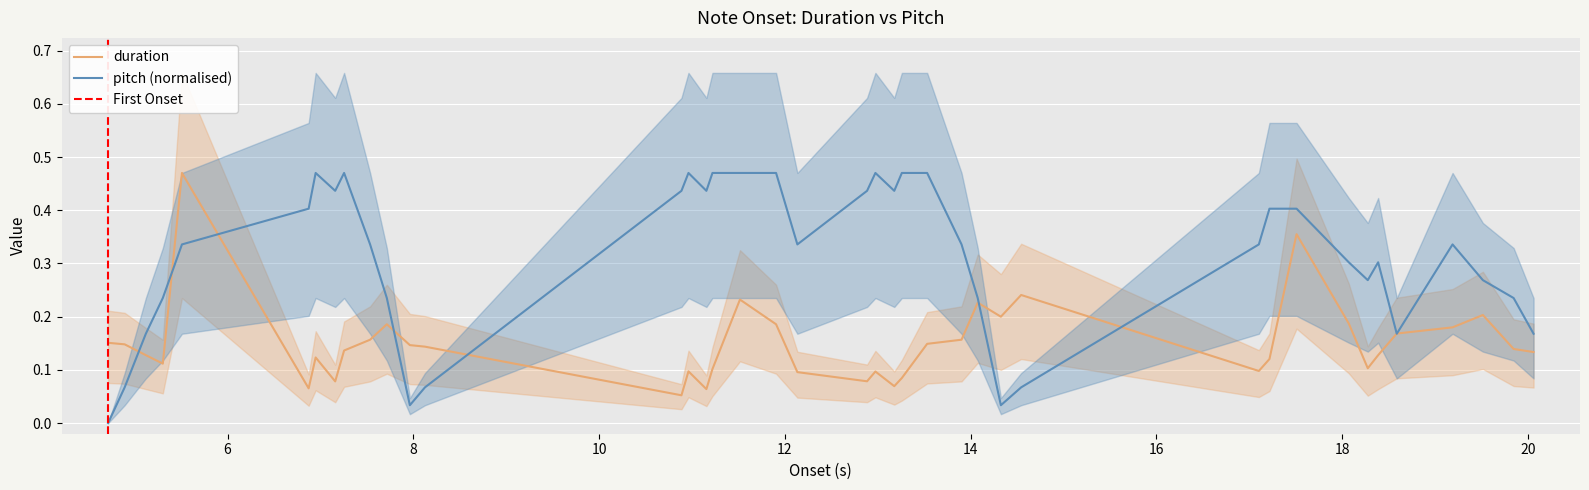

At how many categories does at least one series exceed 0?

40